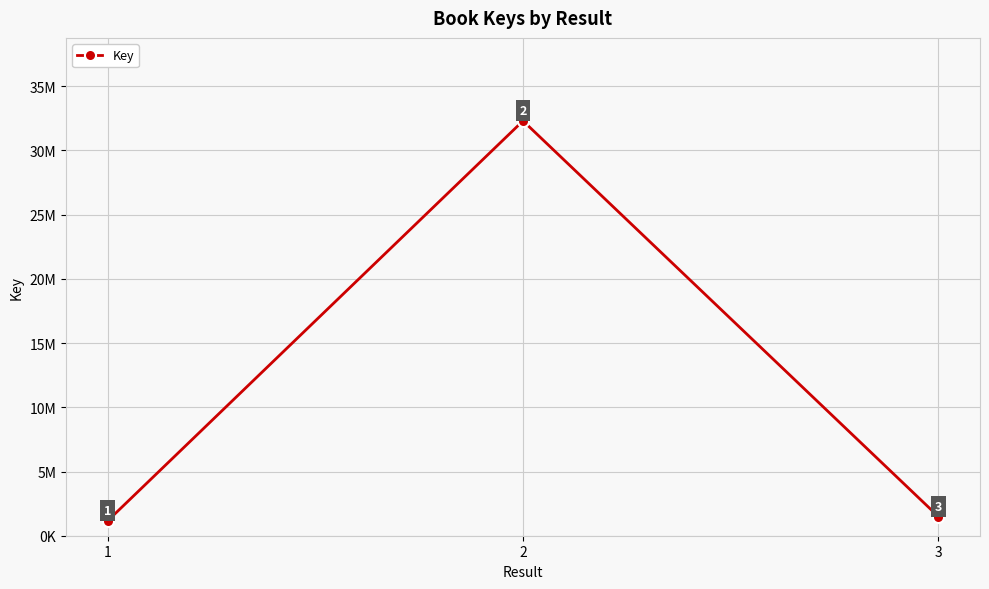

Which label corresponds to the smallest value in the chart?

1